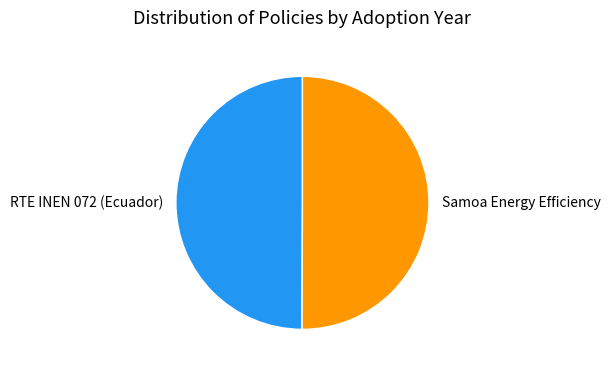

Do RTE INEN 072 (Ecuador) and Samoa Energy Efficiency together represent more than half of the pie?

Yes